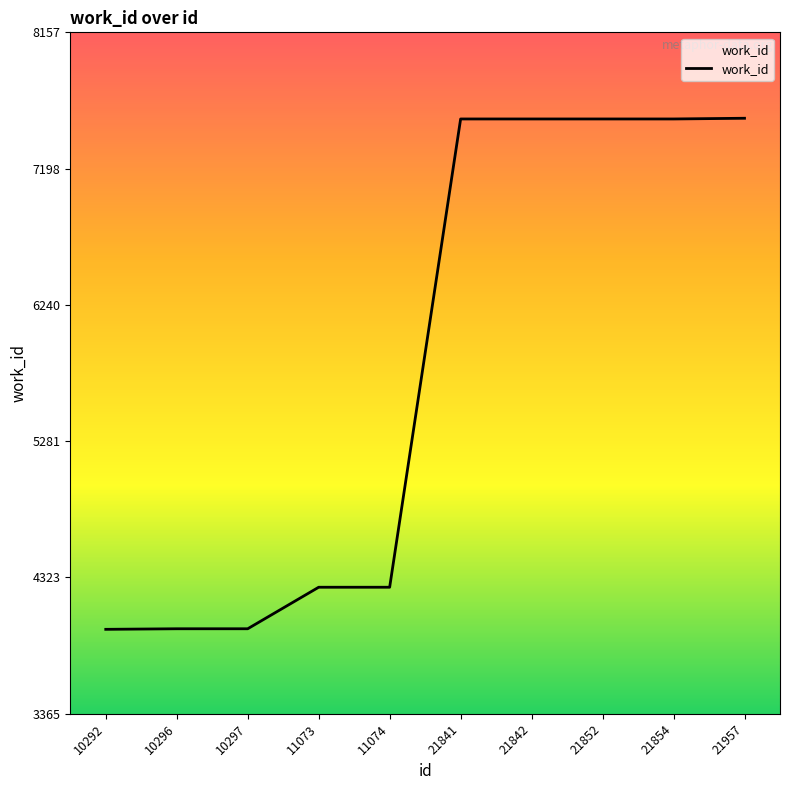

How many lines are shown in the chart?

1